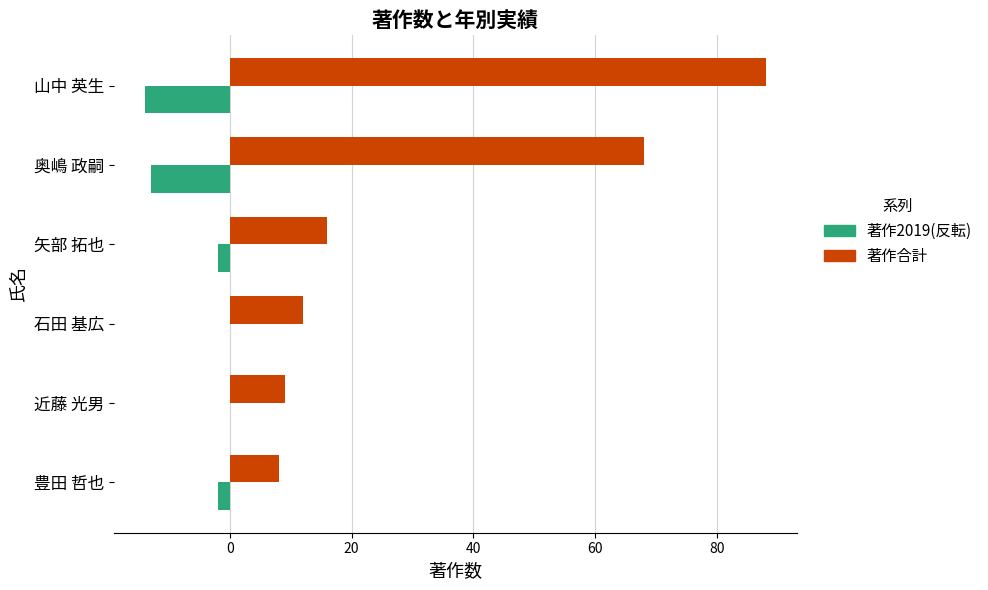

How many distinct data groups are displayed?

2